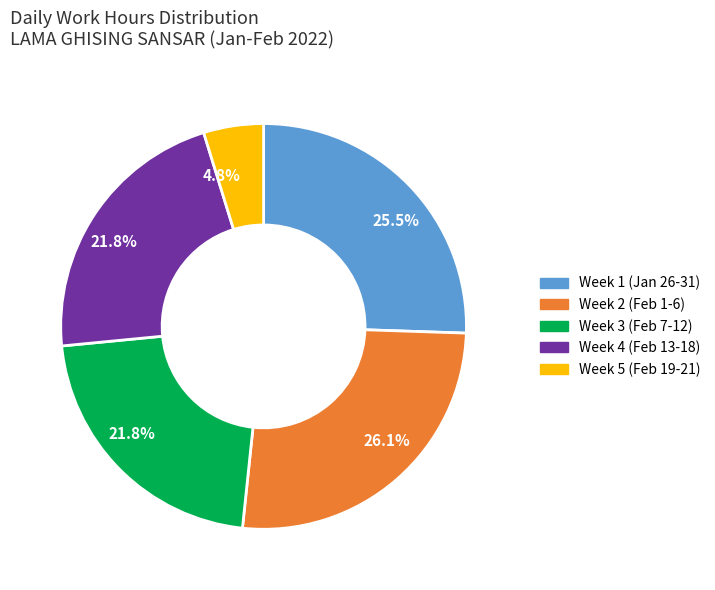

Is there a majority slice in this chart?

No